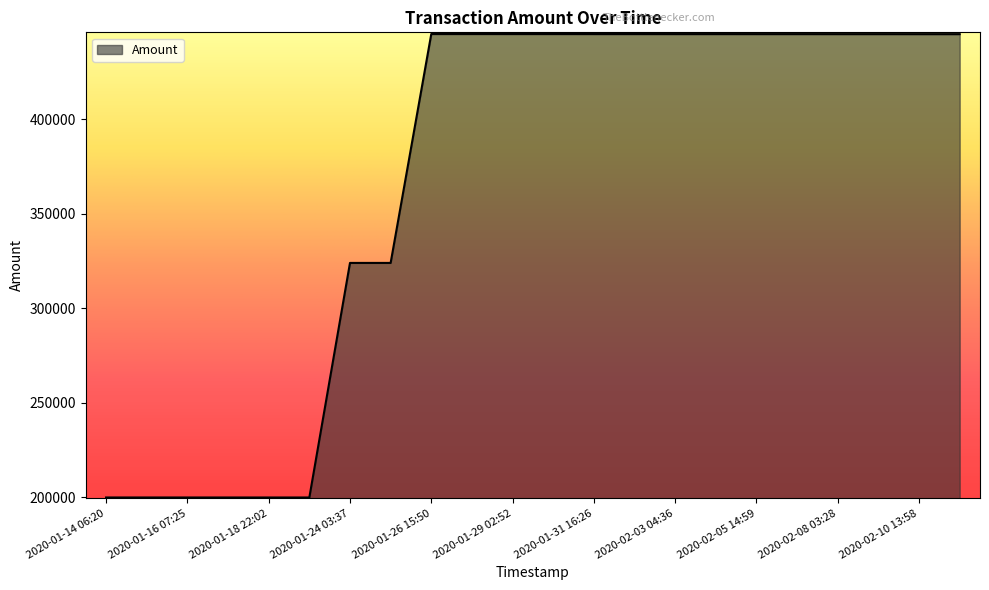

How many lines are shown in the chart?

1